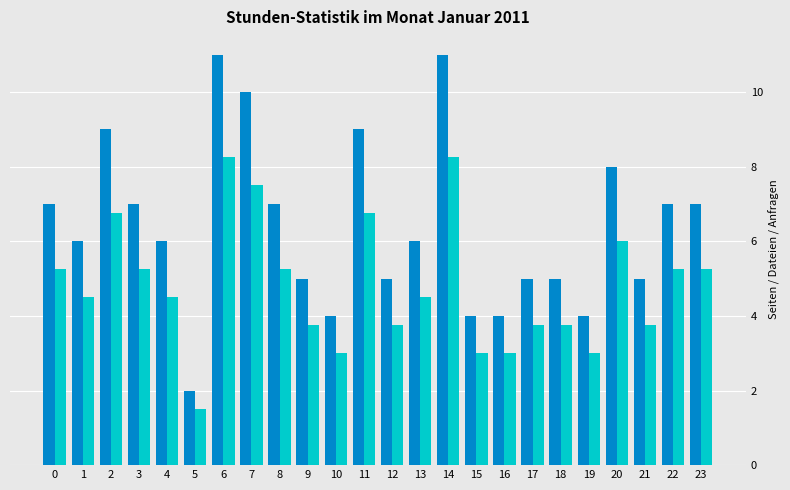

What is the difference between the highest and lowest values at 9?

1.3